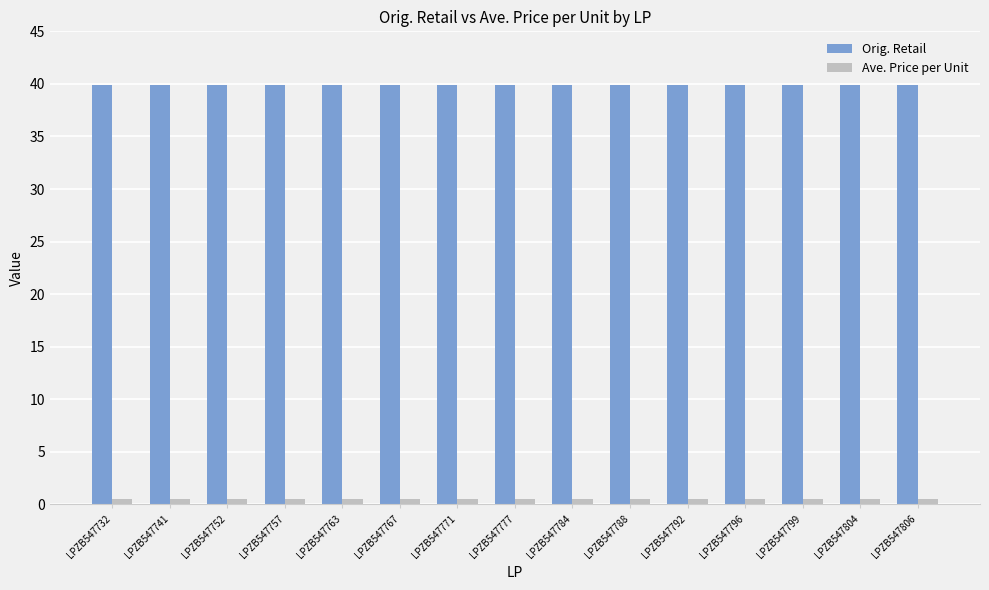

Does the chart contain any negative values?

No